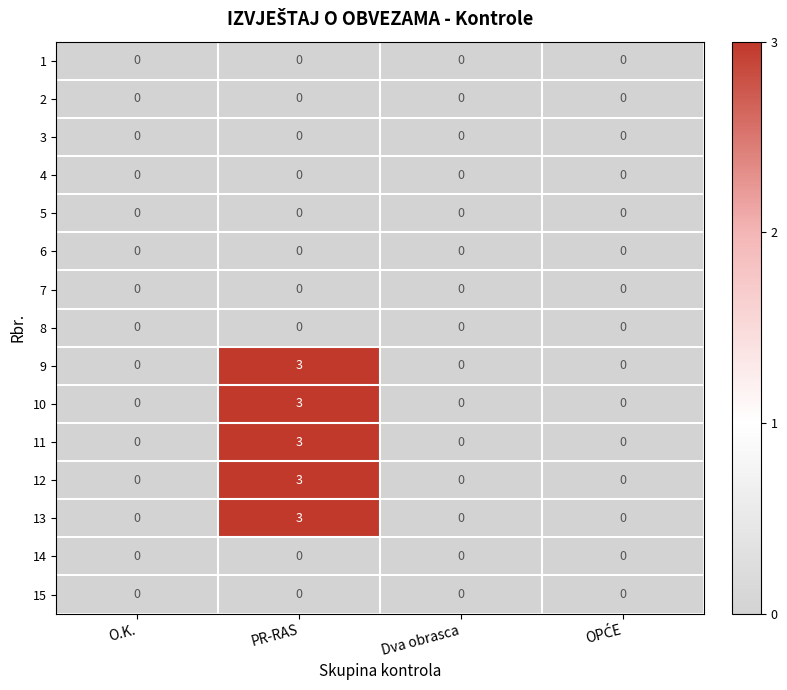

What is the spread (max minus min) of values at PR-RAS?

3